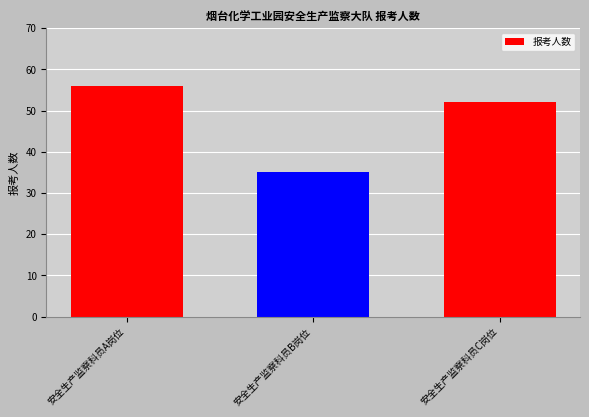

What is the sum of all values?

143